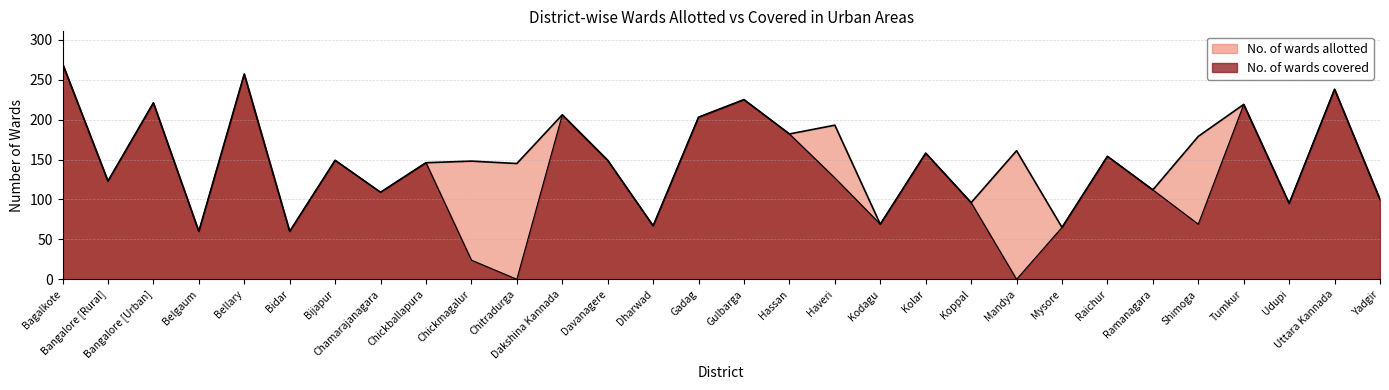

Reading left to right, what are all the values shown in this chart?

No. of wards allotted: 270	123	221	60	257	60	149	109	146	148	145	206	149	67	203	225	182	193	69	158	96	161	65	154	112	179	219	95	238	100
No. of wards covered: 270	123	221	60	257	60	149	109	146	24	0	206	149	67	203	225	182	127	69	158	96	0	65	154	112	69	219	95	238	100